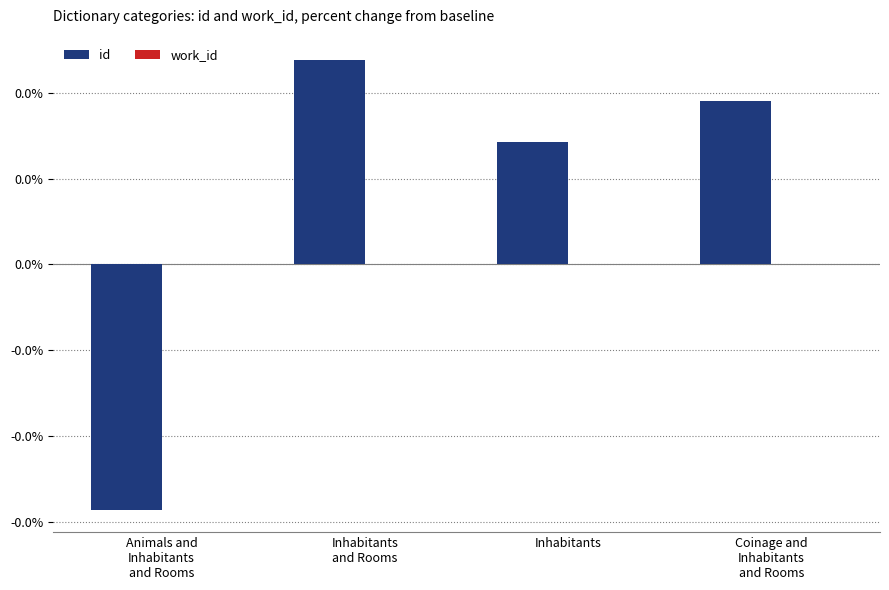

Are the bars horizontal?

No